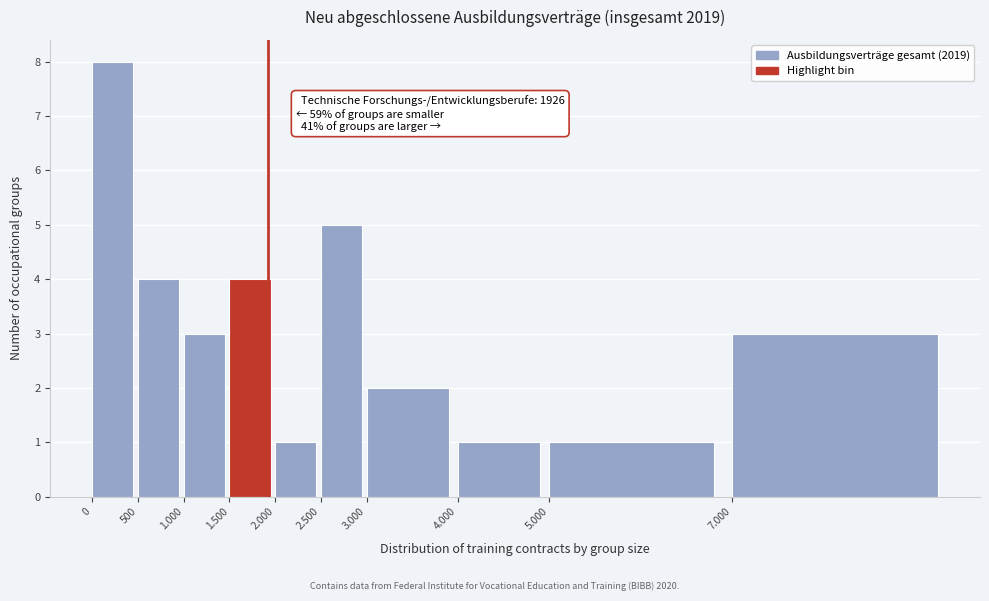

Reading left to right, transcribe all the data shown in this chart.

8	4	3	4	1	5	2	1	1	3